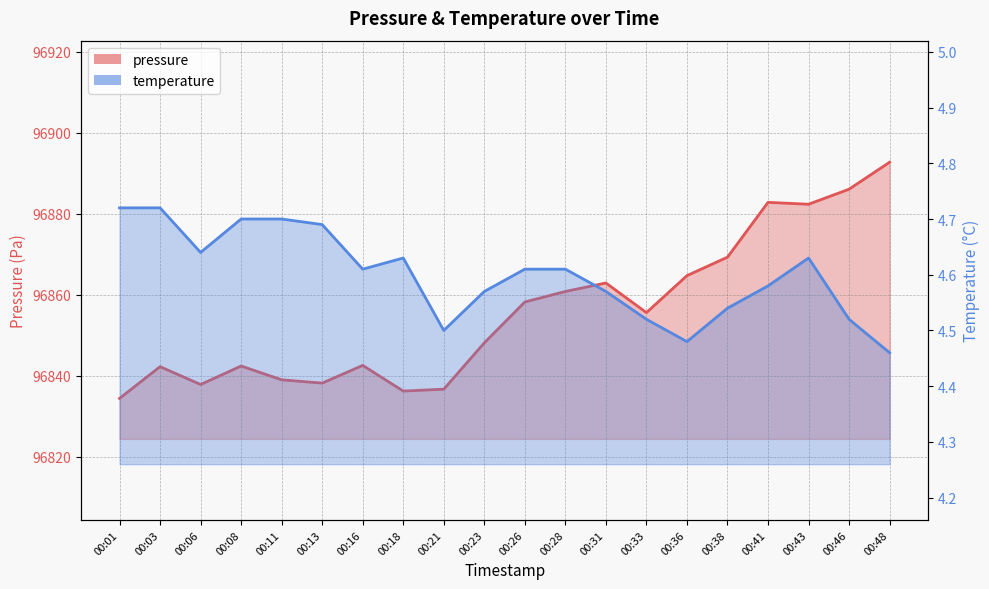

Reading left to right, list all the values displayed in this chart.

pressure: 00:01=96834.4	00:03=96842.2	00:06=96837.8	00:08=96842.4	00:11=96839.0	00:13=96838.2	00:16=96842.6	00:18=96836.2	00:21=96836.7	00:23=96848.1	00:26=96858.2	00:28=96860.8	00:31=96862.9	00:33=96855.6	00:36=96864.7	00:38=96869.3	00:41=96882.8	00:43=96882.3	00:46=96886.1	00:48=96892.7
temperature: 00:01=4.7	00:03=4.7	00:06=4.6	00:08=4.7	00:11=4.7	00:13=4.7	00:16=4.6	00:18=4.6	00:21=4.5	00:23=4.6	00:26=4.6	00:28=4.6	00:31=4.6	00:33=4.5	00:36=4.5	00:38=4.5	00:41=4.6	00:43=4.6	00:46=4.5	00:48=4.5